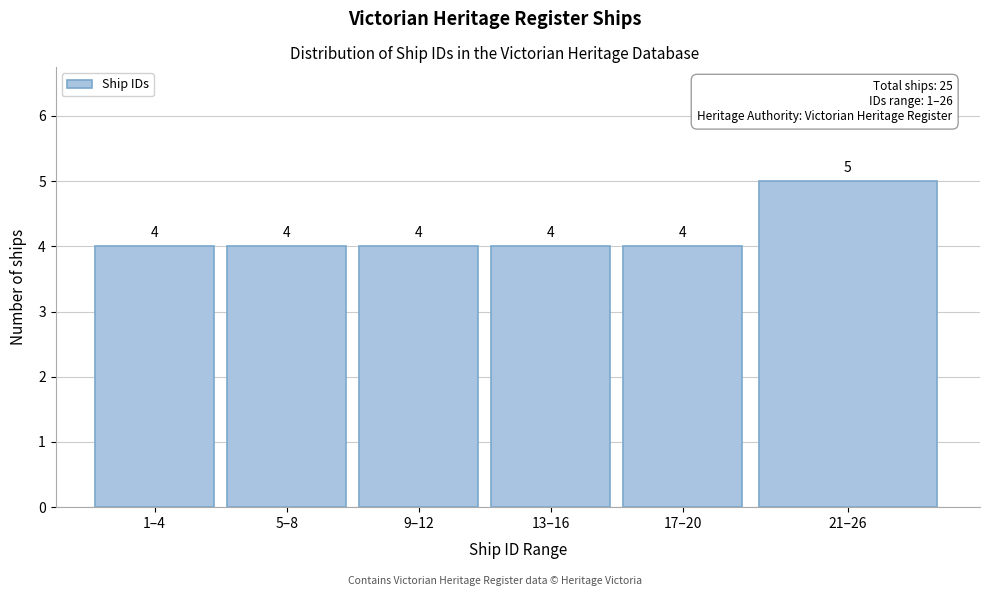

Reading left to right, list all the values displayed in this chart.

4	4	4	4	4	5